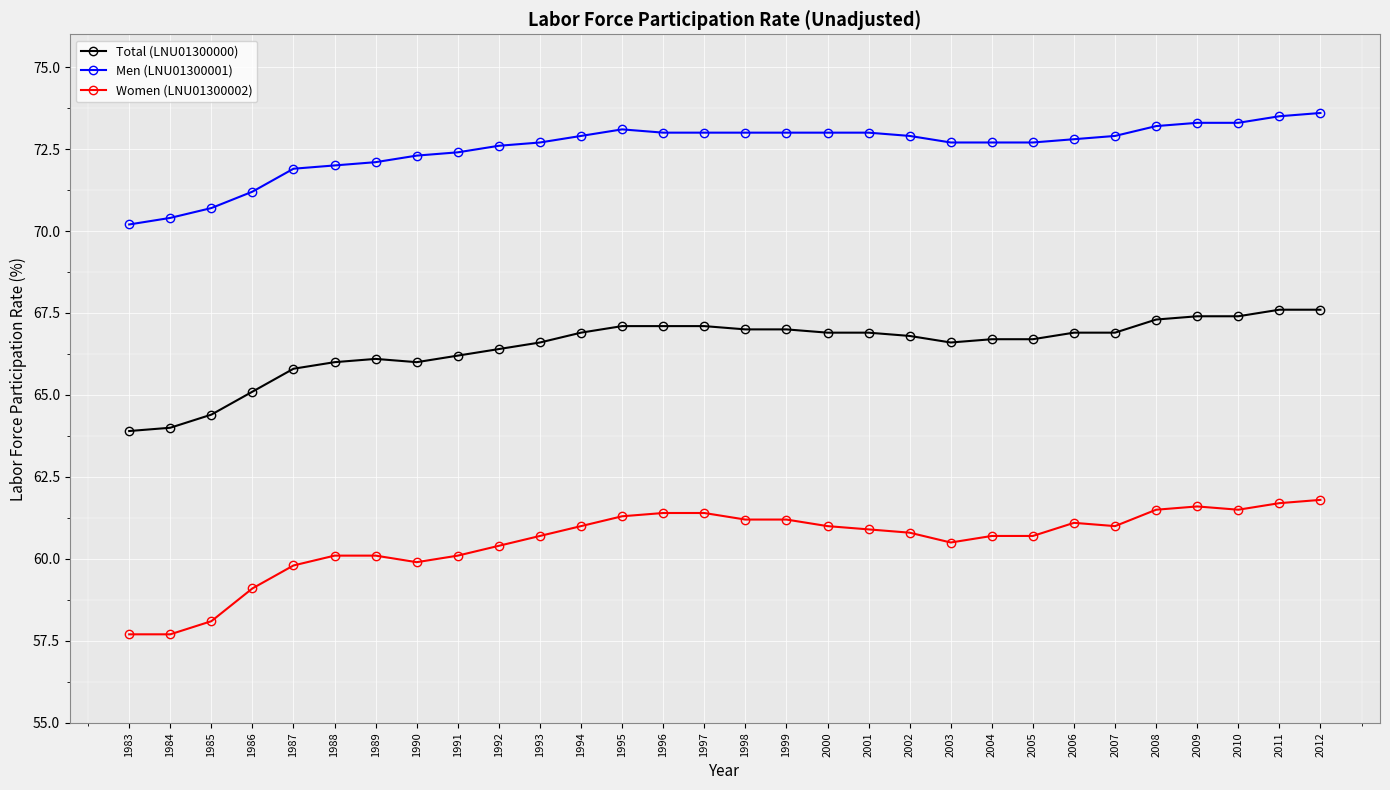

What is the maximum value for Women (LNU01300002)?

61.8